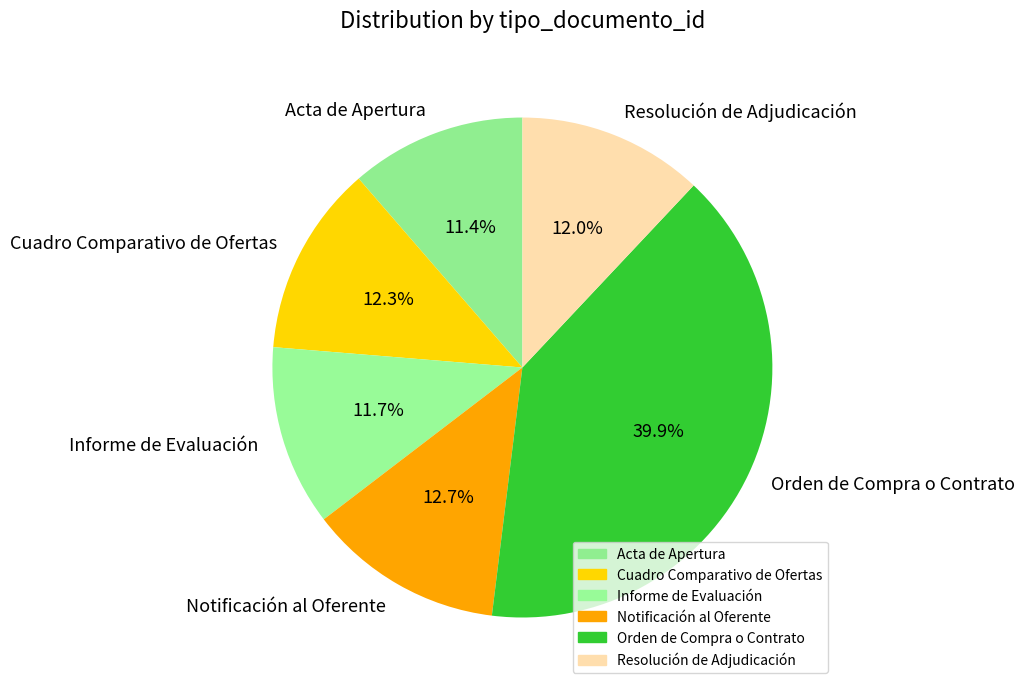

The Acta de Apertura slice represents 11% of the pie. True or false?

True